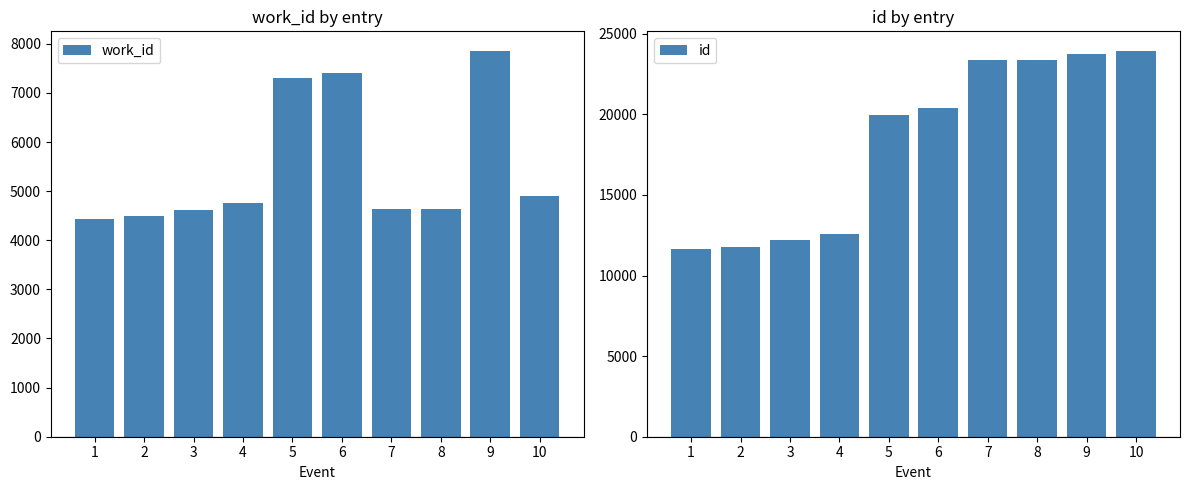

What is the smallest value displayed?

4433